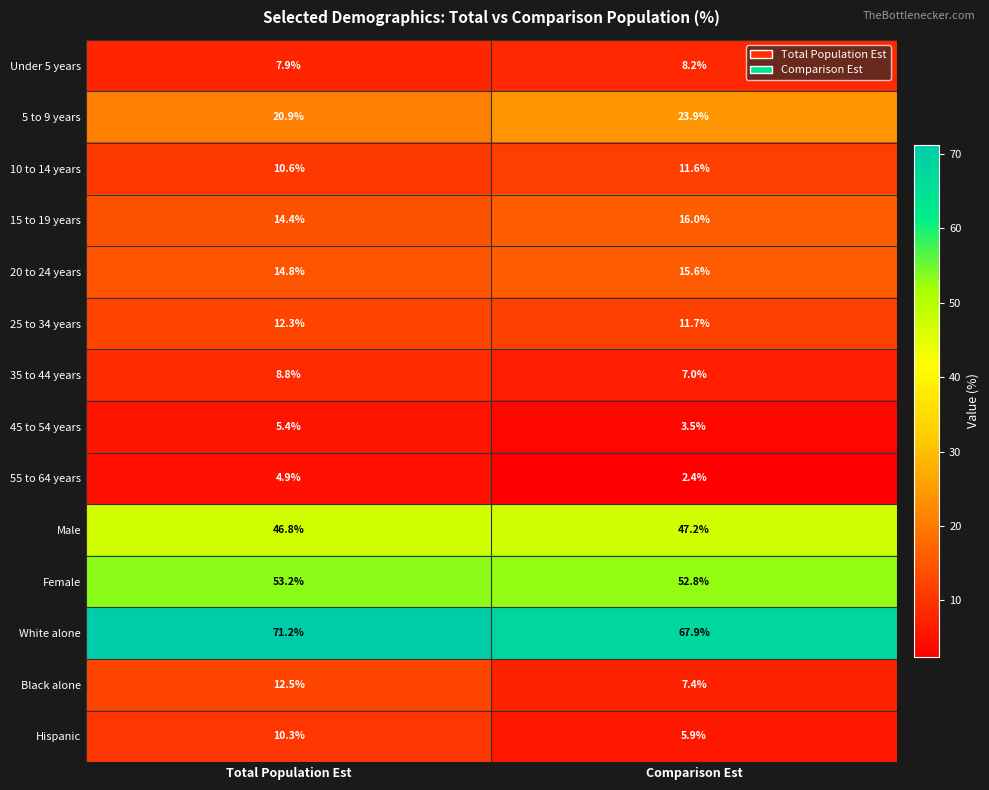

The 25 to 34 years series shows 12.3 at Total Population Est. True or false?

True